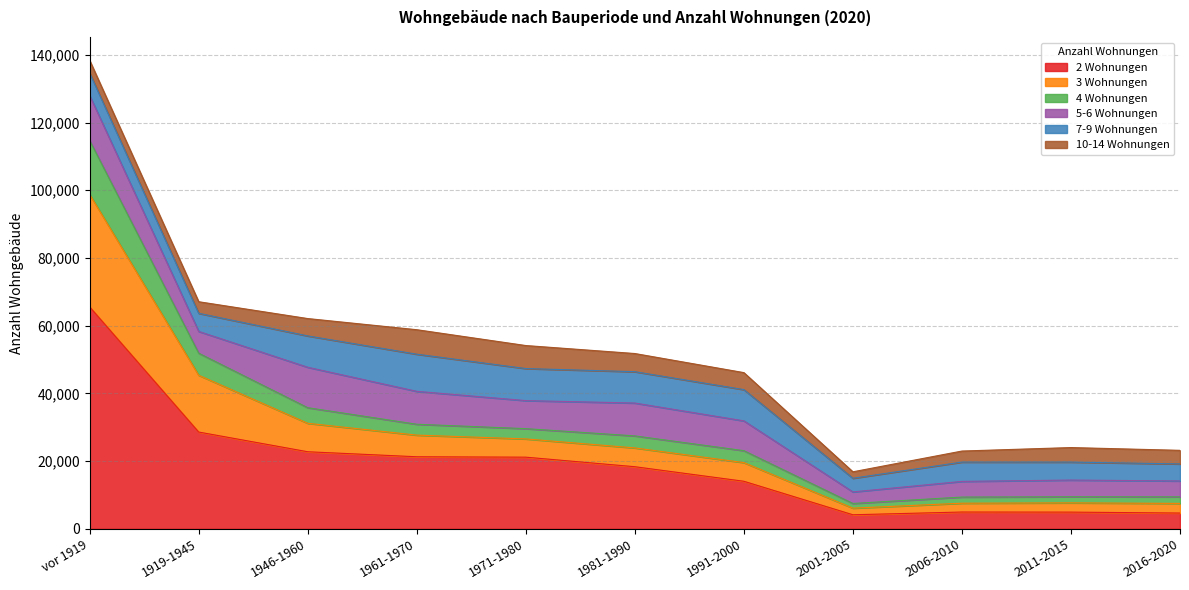

At which category does 3 Wohnungen reach its first local peak?

2011-2015